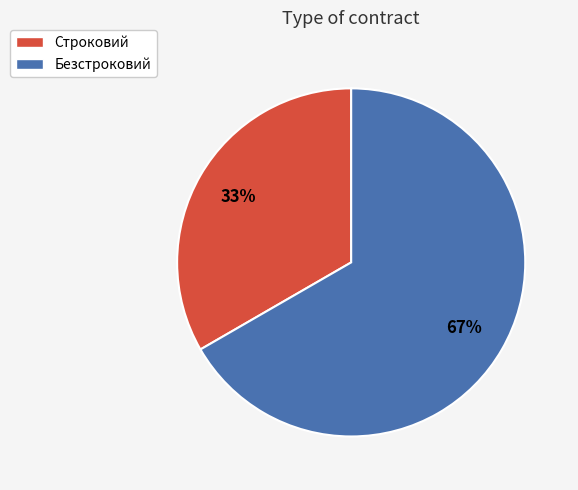

Which slice is the smallest?

Строковий